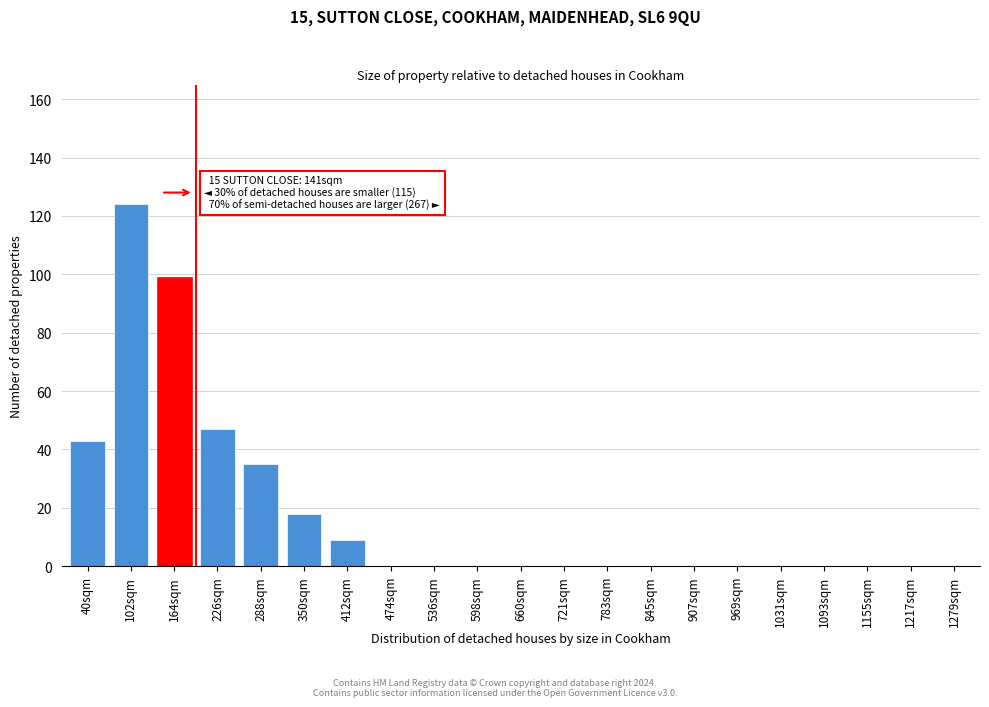

Reading left to right, transcribe all the data shown in this chart.

40sqm=43	102sqm=124	164sqm=99	226sqm=47	288sqm=35	350sqm=18	412sqm=9	474sqm=0	536sqm=0	598sqm=0	660sqm=0	721sqm=0	783sqm=0	845sqm=0	907sqm=0	969sqm=0	1031sqm=0	1093sqm=0	1155sqm=0	1217sqm=0	1279sqm=0